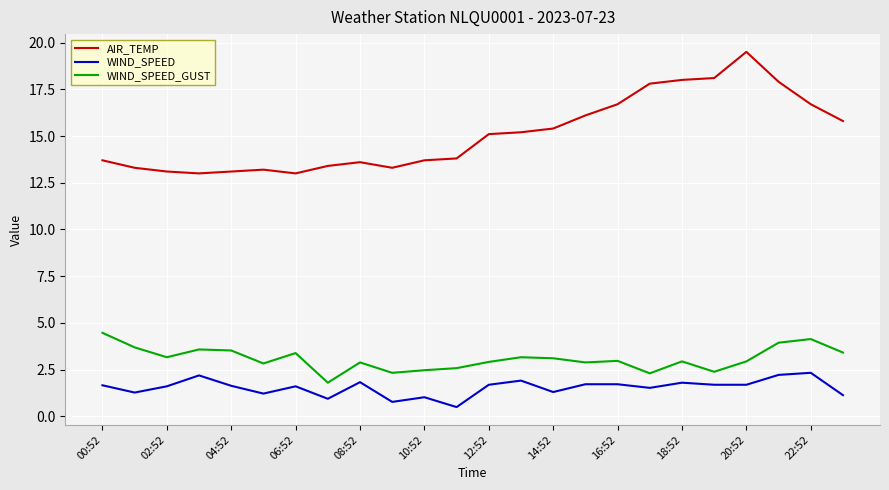

What is the difference between the maximum and minimum values in the WIND_SPEED series?

1.8